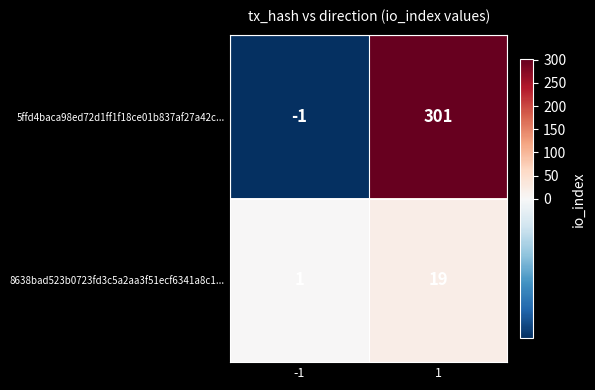

How many data points in 5ffd4baca98ed72d1ff1f18ce01b837af27a42c... are less than 301?

1